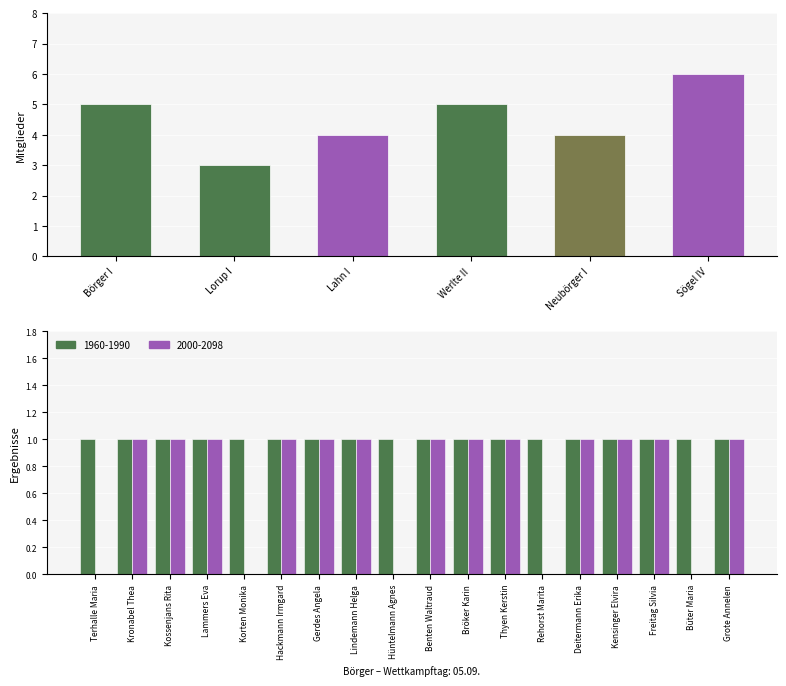

Which has a higher value, Kronabel Thea or Terhalle Maria?

Terhalle Maria